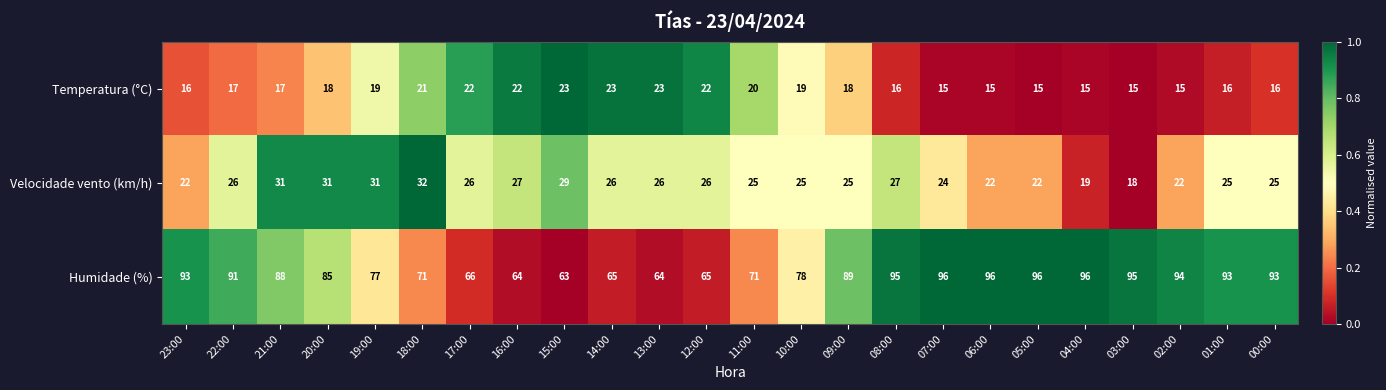

Rank the series by their maximum value, from lowest to highest.

Temperatura (°C), Velocidade vento (km/h), Humidade (%)